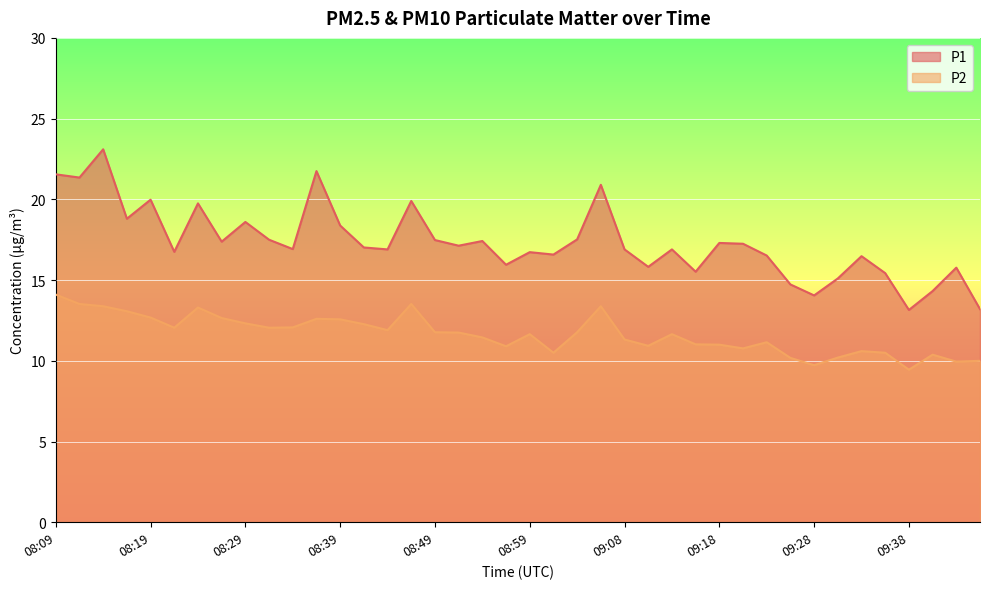

What is the spread (max minus min) of values at 09:25?

4.6